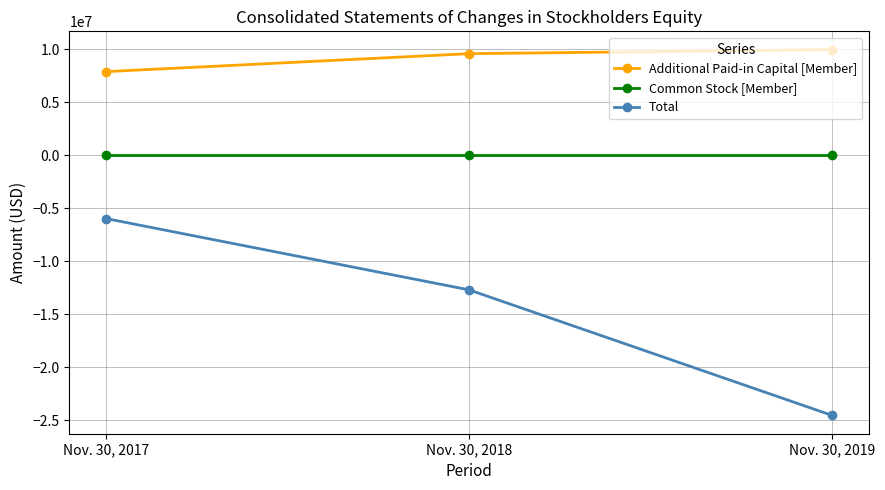

List the series in order of their overall mean, lowest first.

Total, Common Stock [Member], Additional Paid-in Capital [Member]